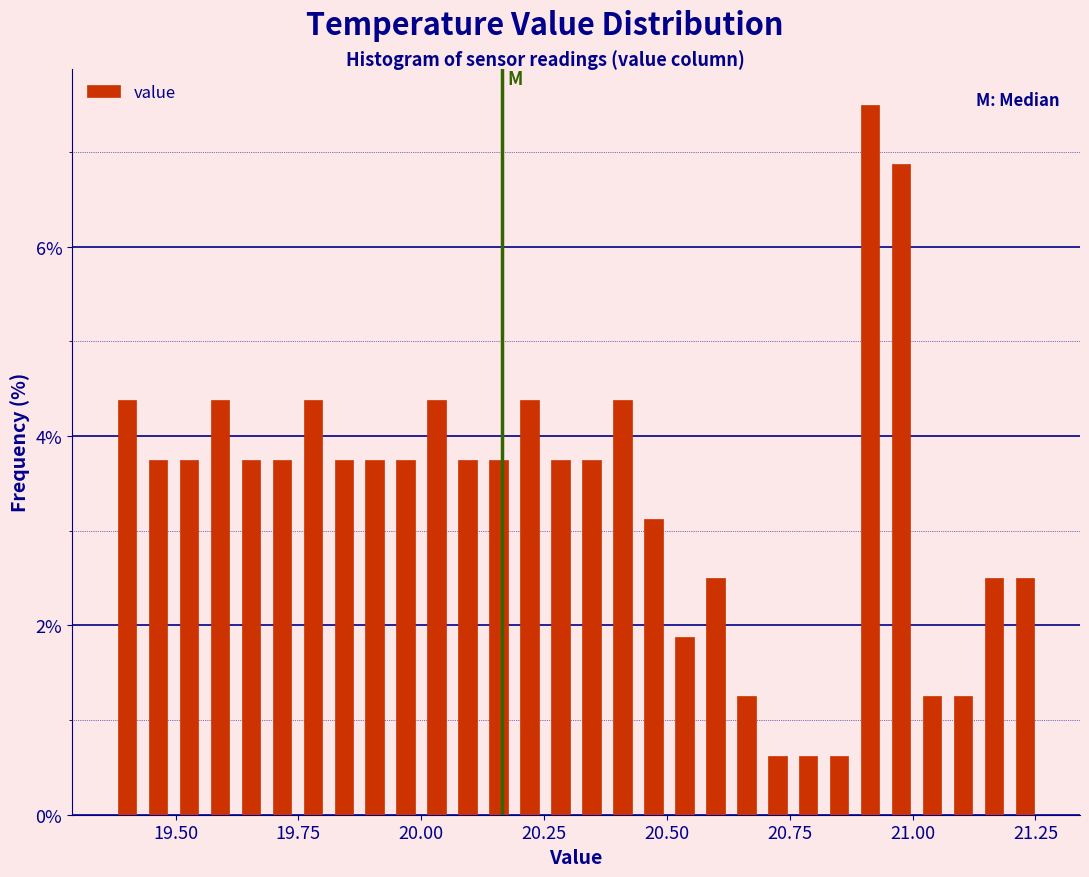

Read against the x-axis, roughly where is the centre of the tallest bar?

20.90